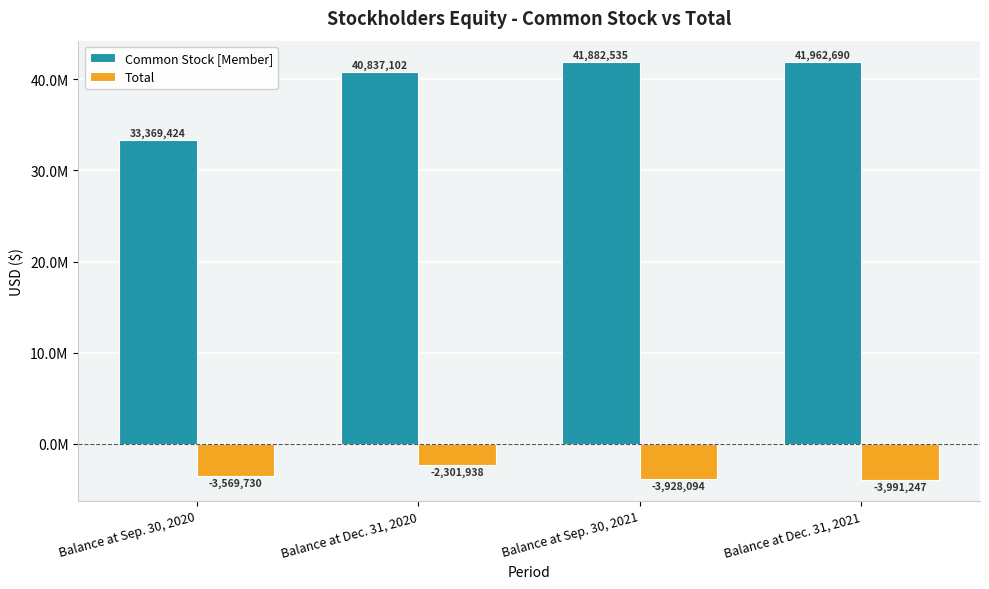

What are all the series names shown in the legend?

Common Stock [Member], Total